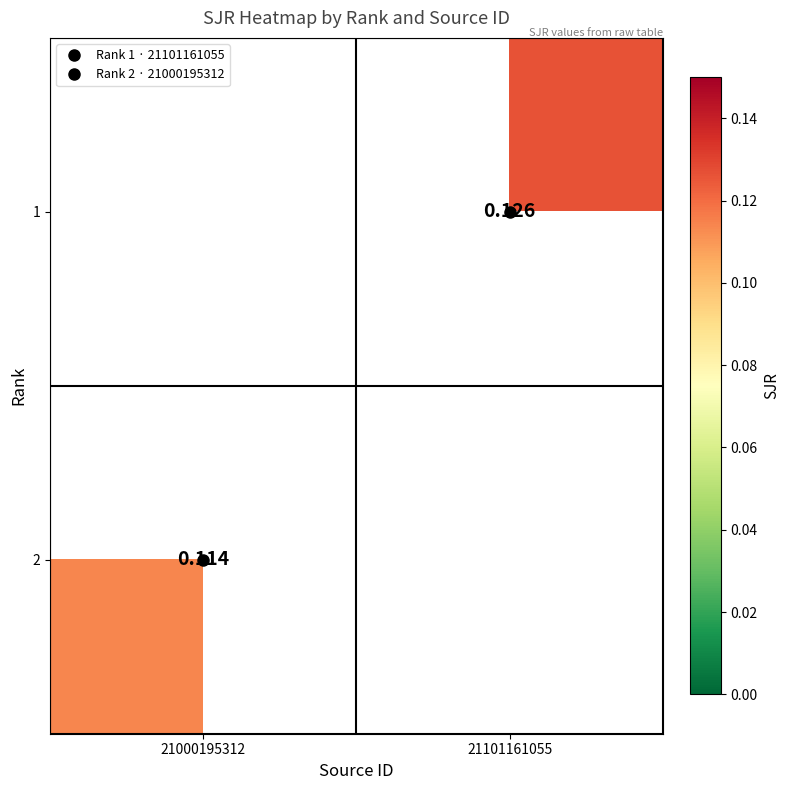

Rank the categories by 2 value from lowest to highest.

21000195312, 21101161055